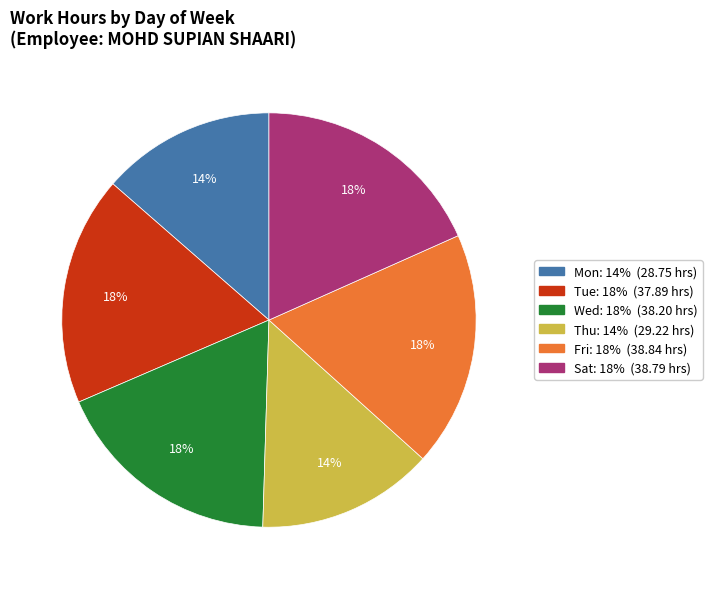

Is there any slice that represents more than half of the pie?

No